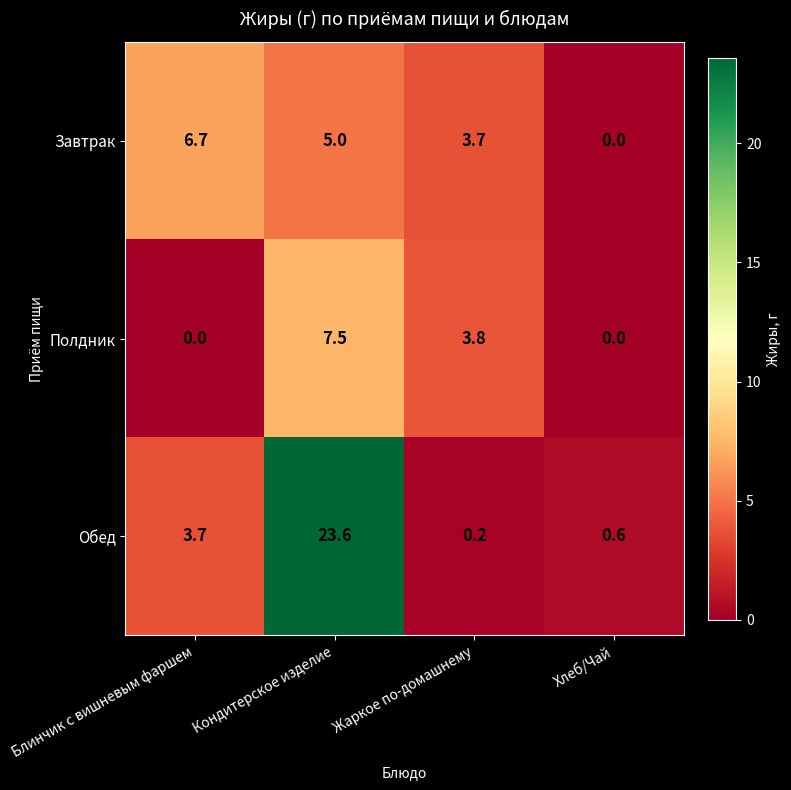

The Полдник series shows 3.8 at Жаркое по-домашнему. True or false?

True